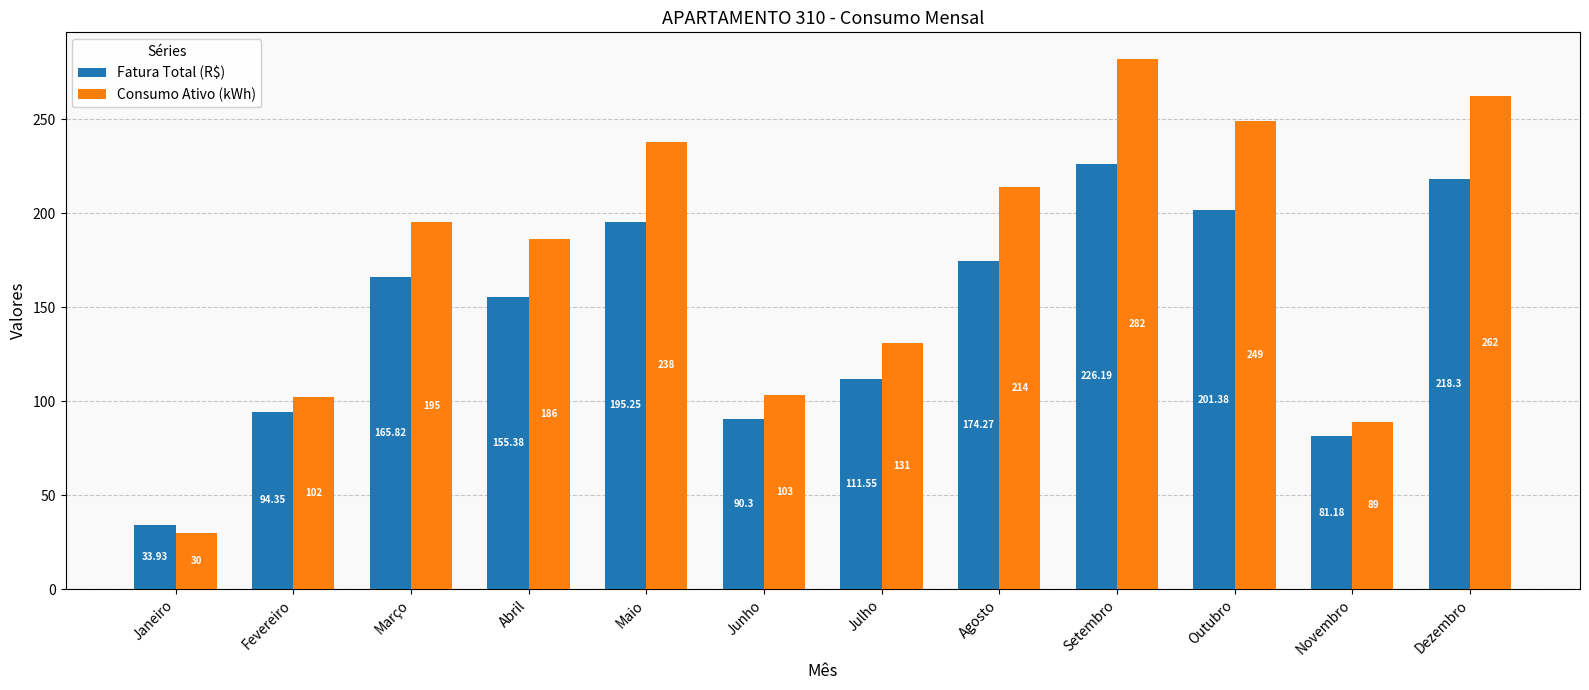

At which label does Consumo Ativo (kWh) reach its peak?

Setembro